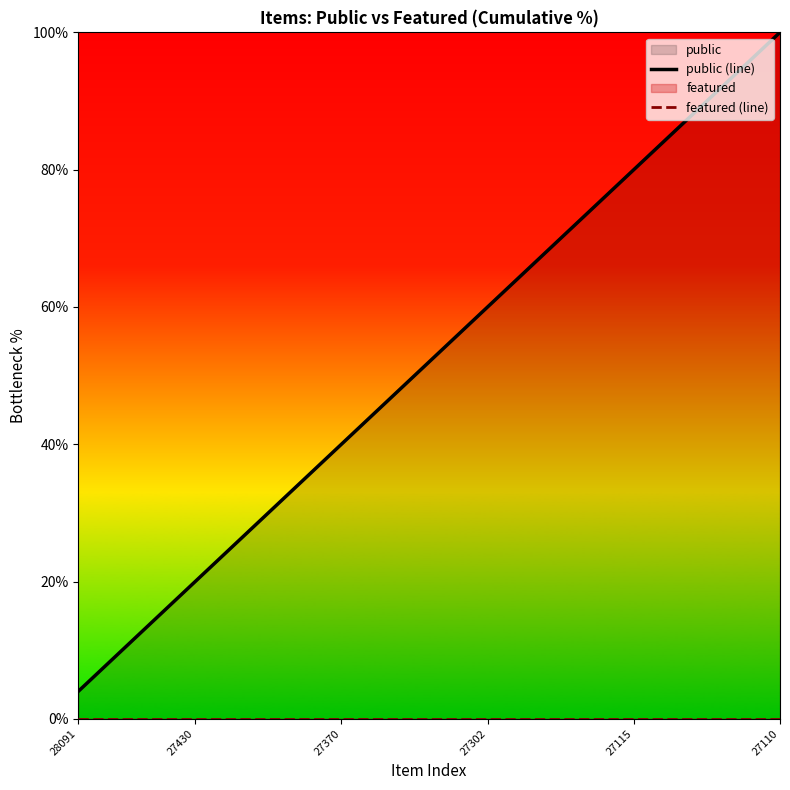

True or false: public (line) has a value of 21.5 at 27302.

False